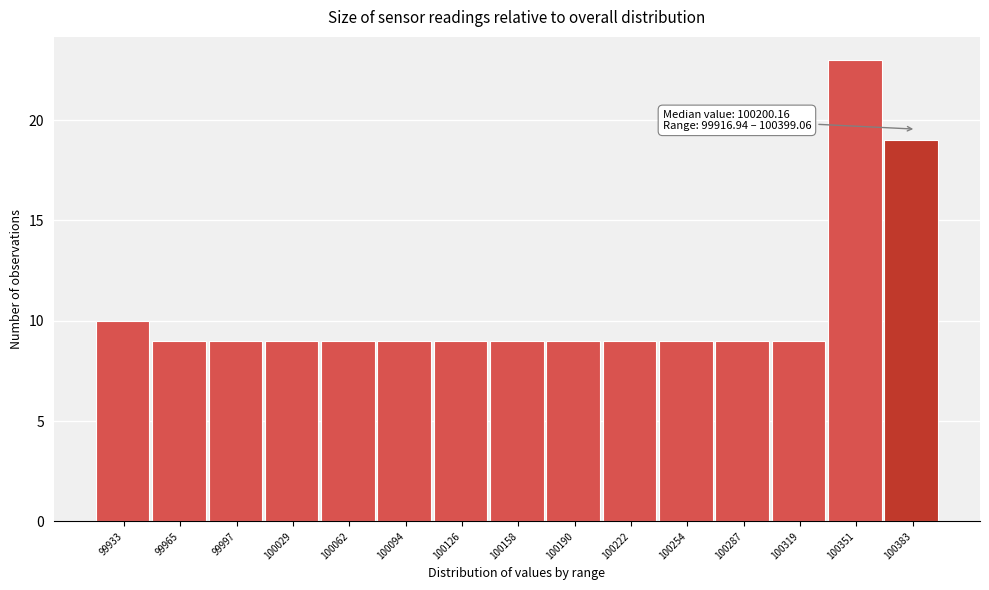

Which range on the x-axis has the tallest bar?

100335 to 100365